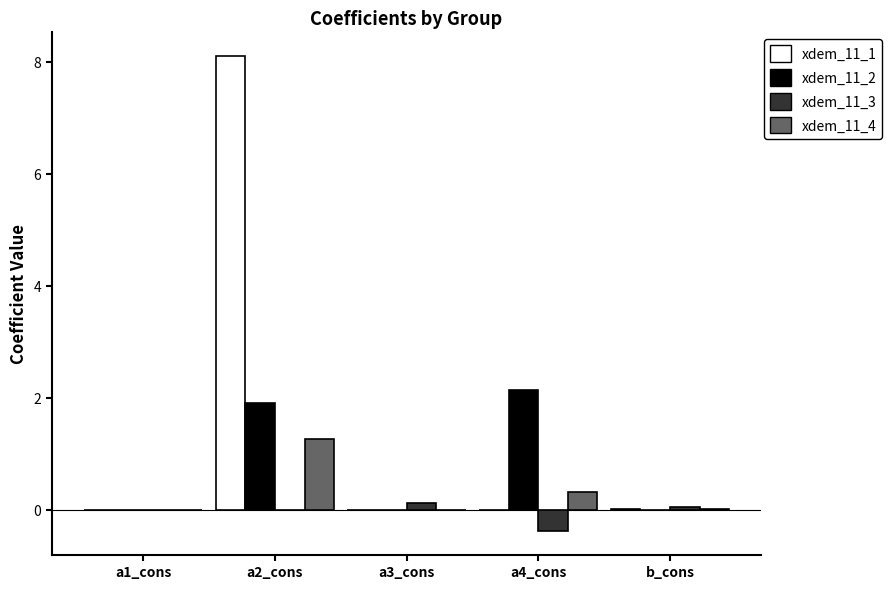

How many series are shown in this chart?

4